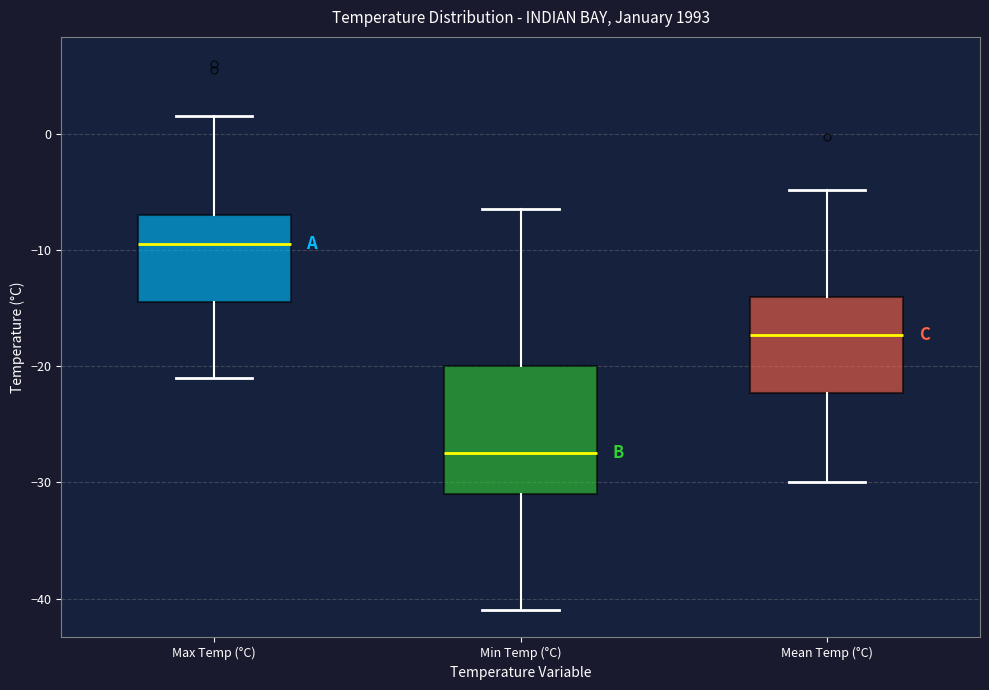

Which box's median line is the highest?

Max Temp (°C)